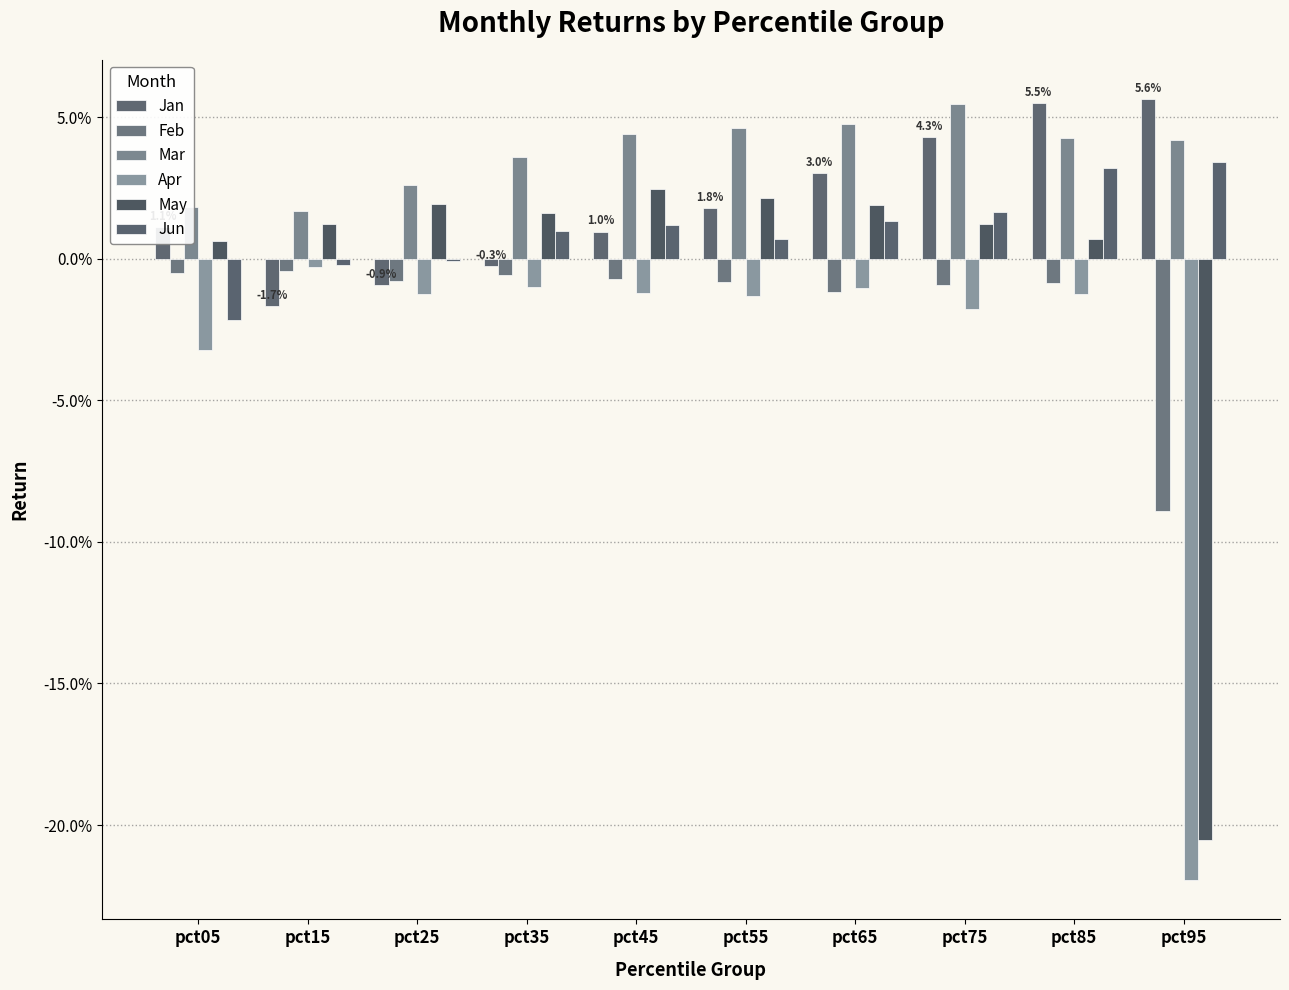

Does the chart contain stacked bars?

No